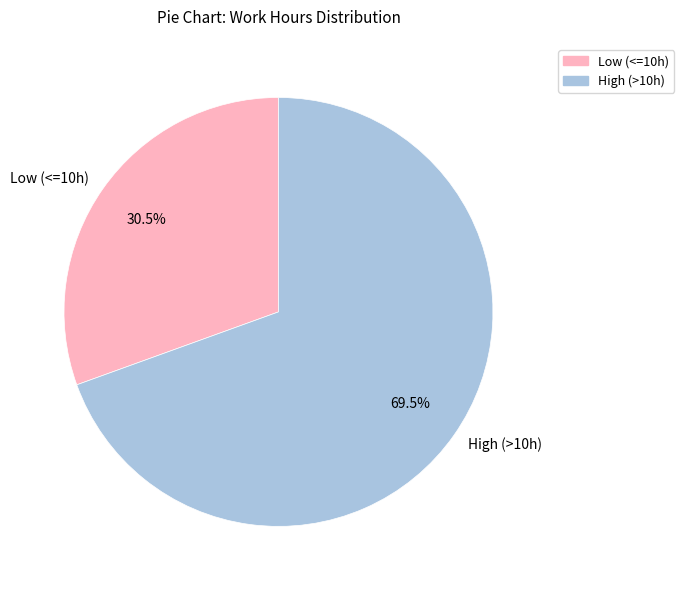

What is the largest slice in the pie chart?

High (>10h)